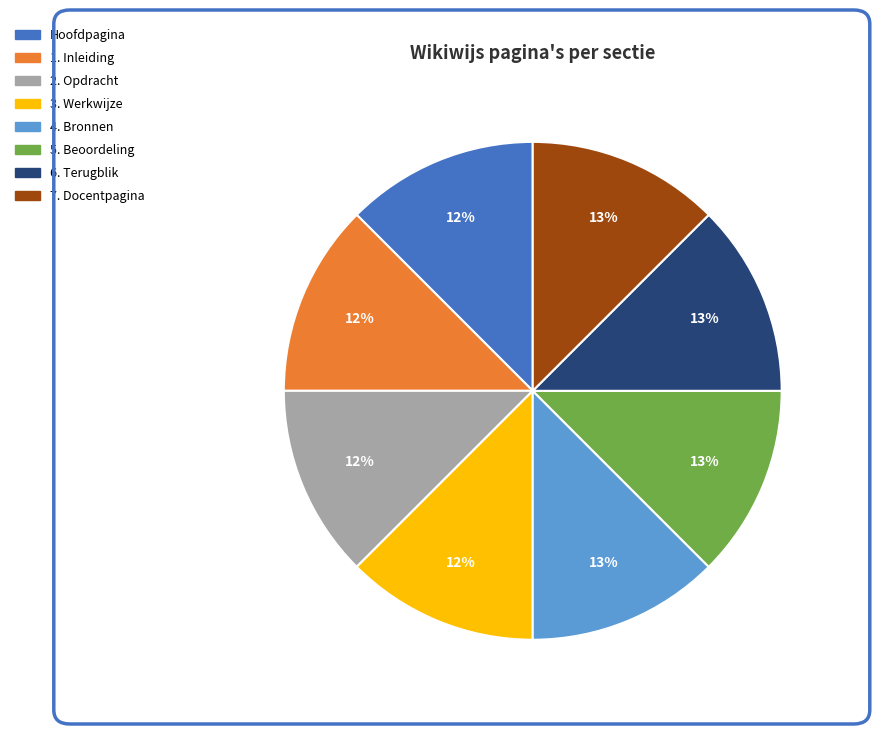

Combined, do 5. Beoordeling and 3. Werkwijze account for over 50%?

No